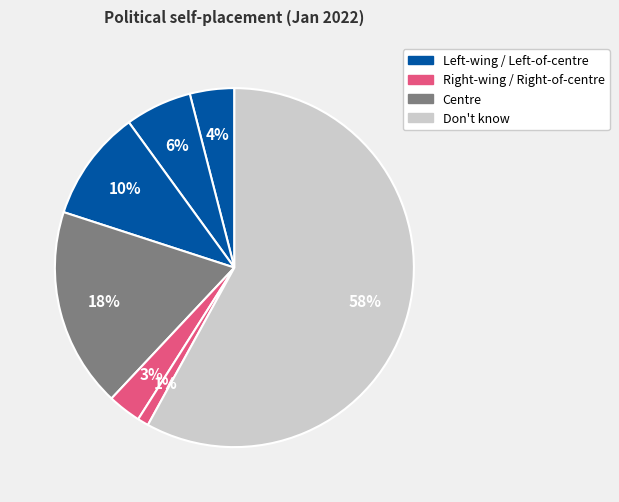

How many slices are in this pie chart?

7